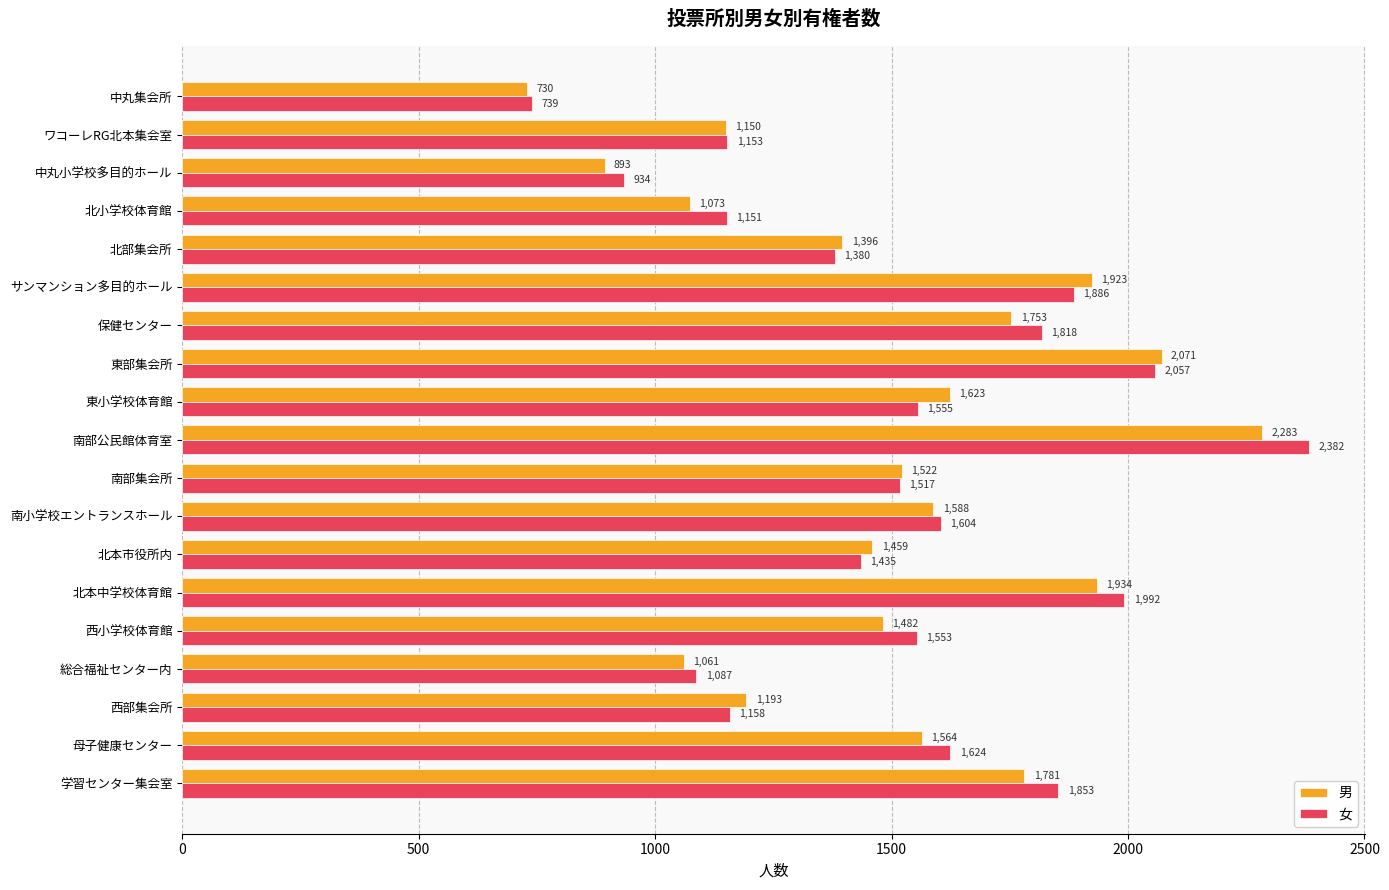

Rank the series at 東小学校体育館 from highest to lowest value.

男, 女